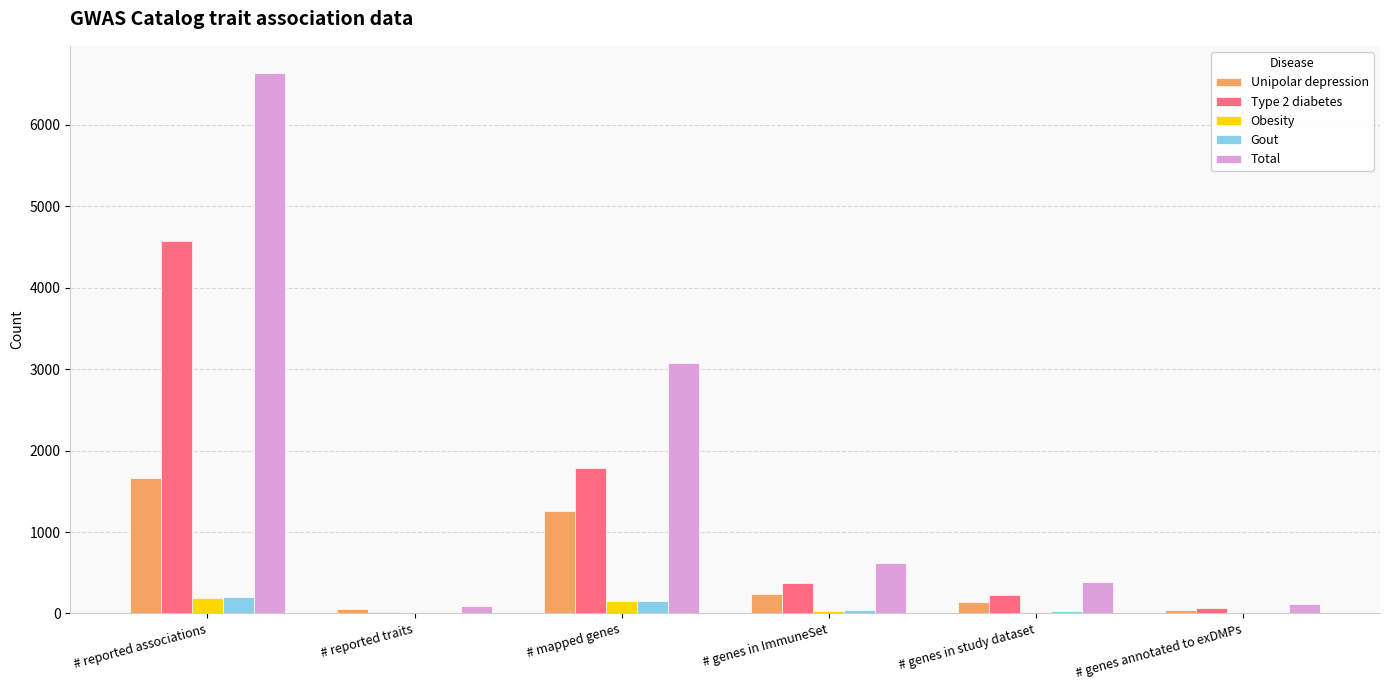

Which series has the widest spread of values?

Total